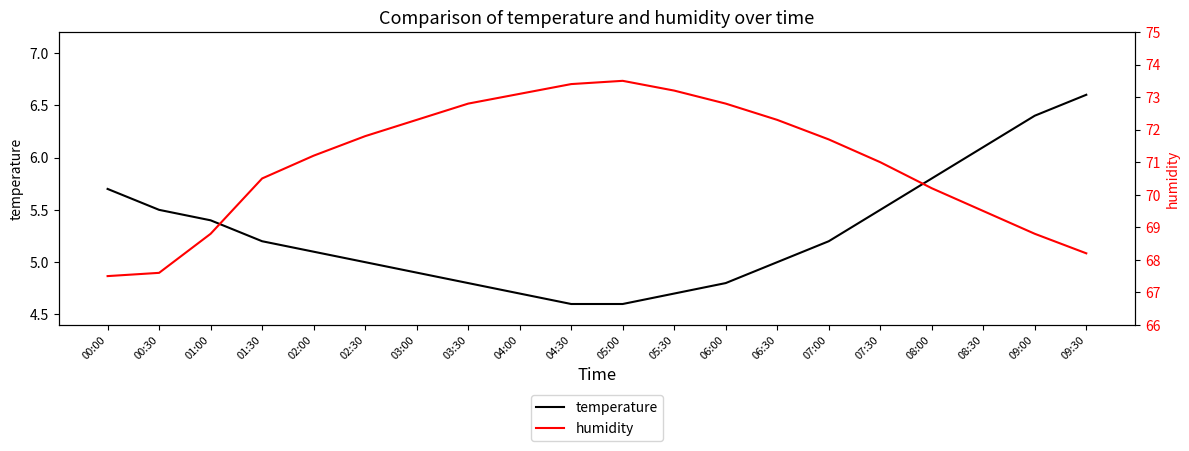

What is the difference between the highest and lowest values at 08:00?

64.4